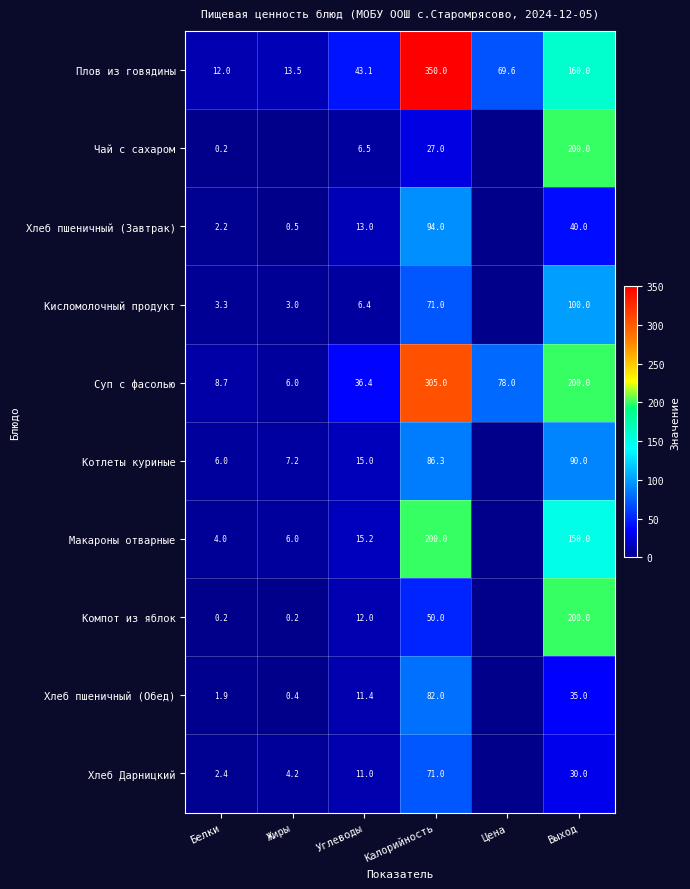

What is the difference between the second highest and minimum values in the Суп с фасолью series?

194.0